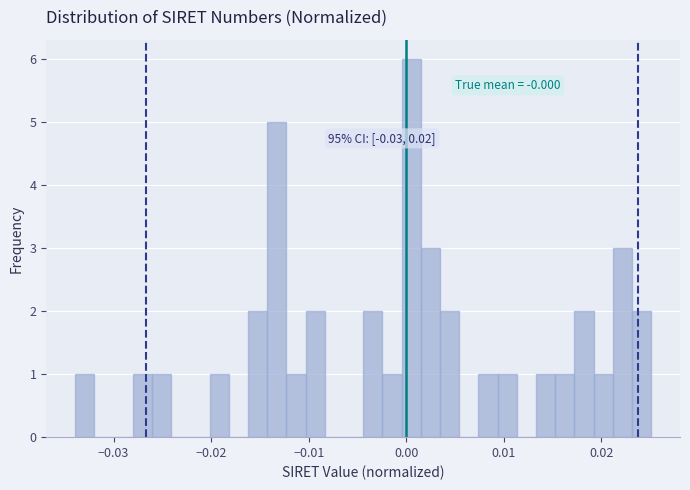

Read against the x-axis, roughly where is the centre of the tallest bar?

0.000